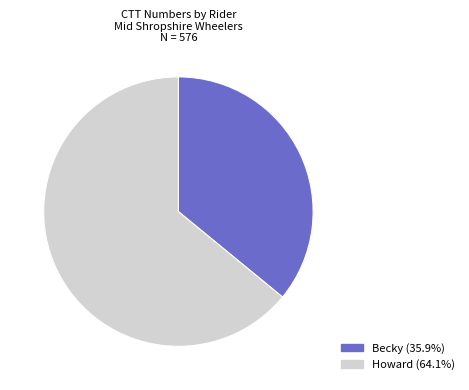

Do Howard and Becky together represent more than half of the pie?

Yes